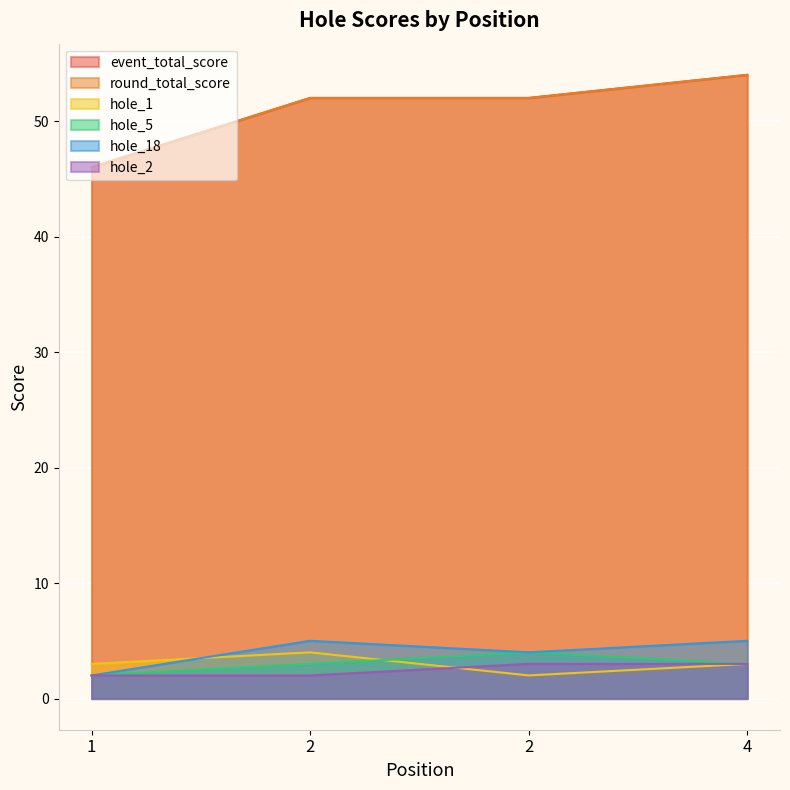

The hole_2 series shows 4 at 2. True or false?

False